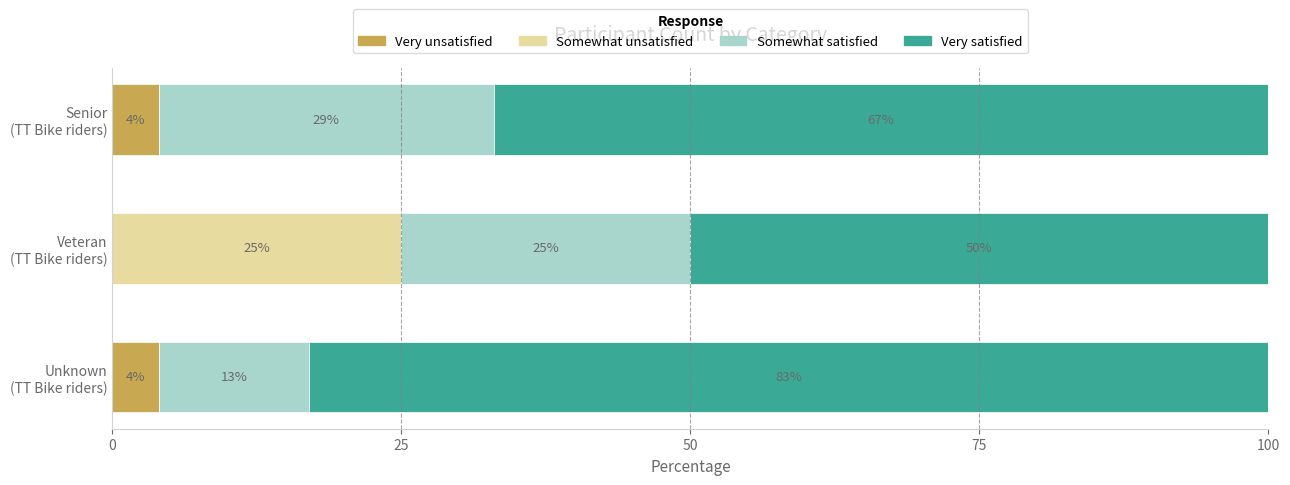

What is the highest value of the Very unsatisfied series?

4